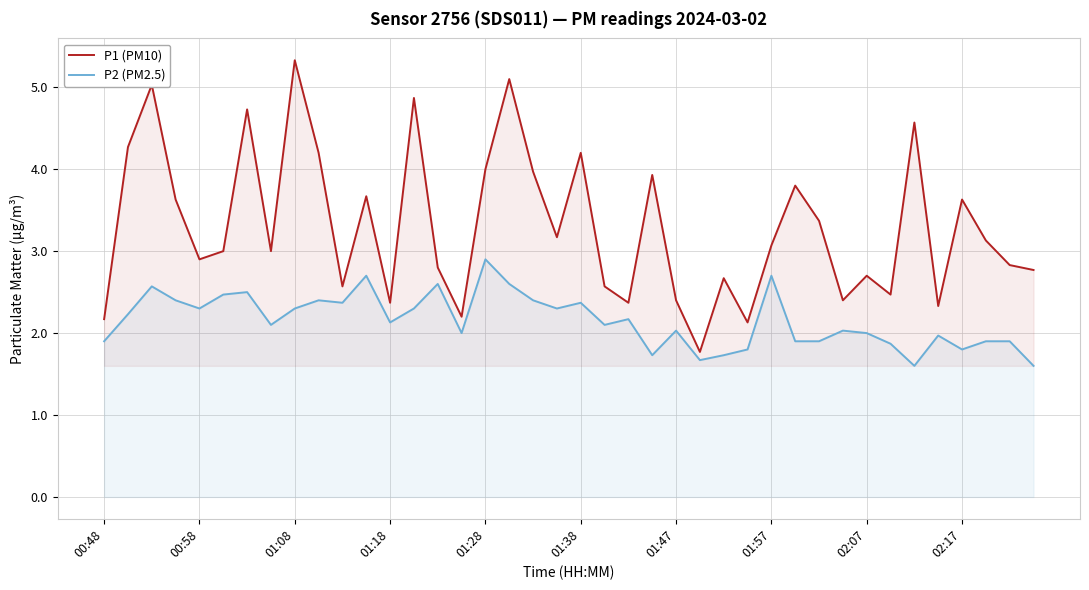

Reading left to right, what are all the values shown in this chart?

P1 (PM10): 2.2	4.3	5.0	3.6	2.9	3.0	4.7	3.0	5.3	4.2	2.6	3.7	2.4	4.9	2.8	2.2	4.0	5.1	4.0	3.2	4.2	2.6	2.4	3.9	2.4	1.8	2.7	2.1	3.1	3.8	3.4	2.4	2.7	2.5	4.6	2.3	3.6	3.1	2.8	2.8
P2 (PM2.5): 1.9	2.2	2.6	2.4	2.3	2.5	2.5	2.1	2.3	2.4	2.4	2.7	2.1	2.3	2.6	2.0	2.9	2.6	2.4	2.3	2.4	2.1	2.2	1.7	2.0	1.7	1.7	1.8	2.7	1.9	1.9	2.0	2.0	1.9	1.6	2.0	1.8	1.9	1.9	1.6